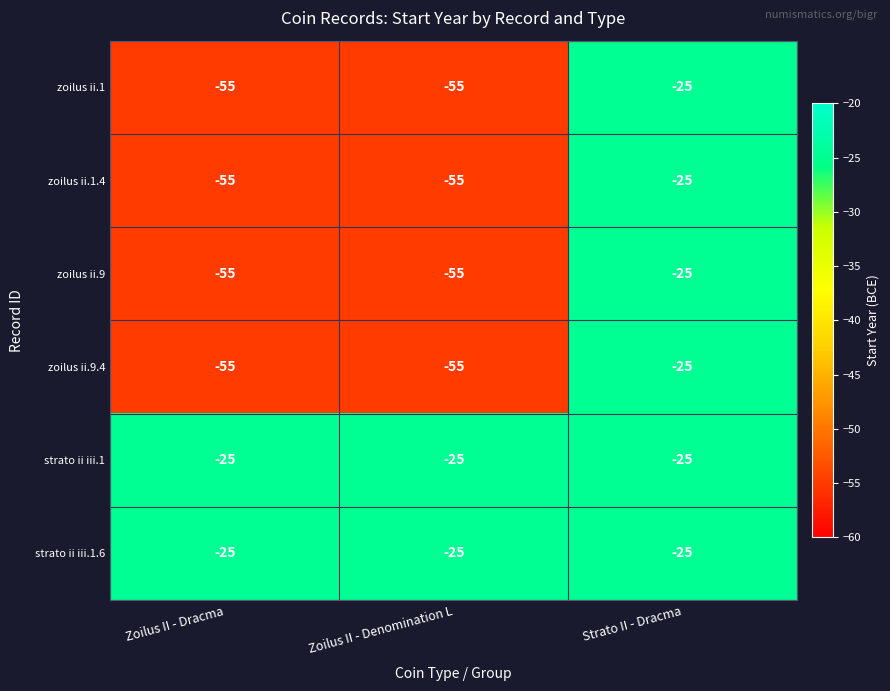

The value of zoilus ii.1.4 at Zoilus II - Dracma is -19. True or false?

False